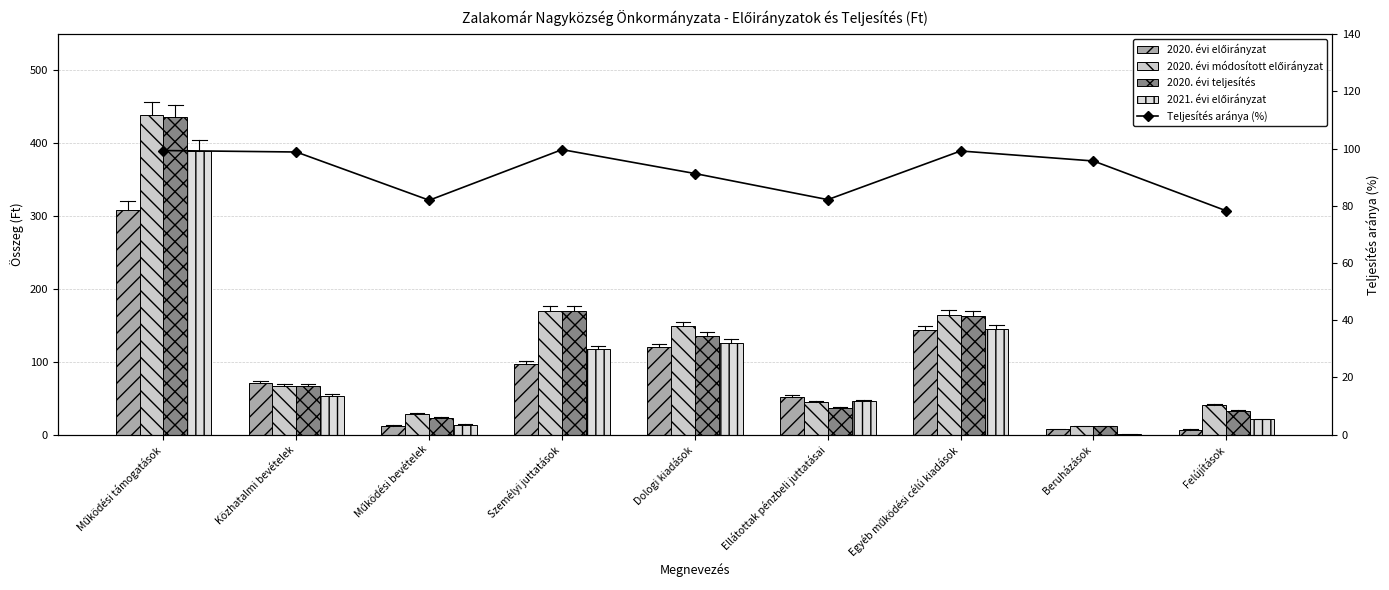

Between Beruházások and Működési támogatások, which is larger?

Működési támogatások